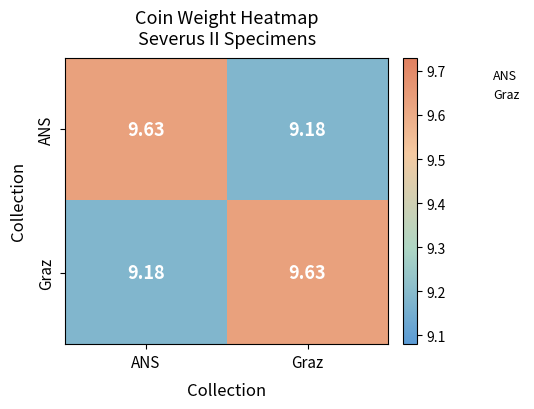

At ANS, list the series in order from smallest to largest.

Graz, ANS